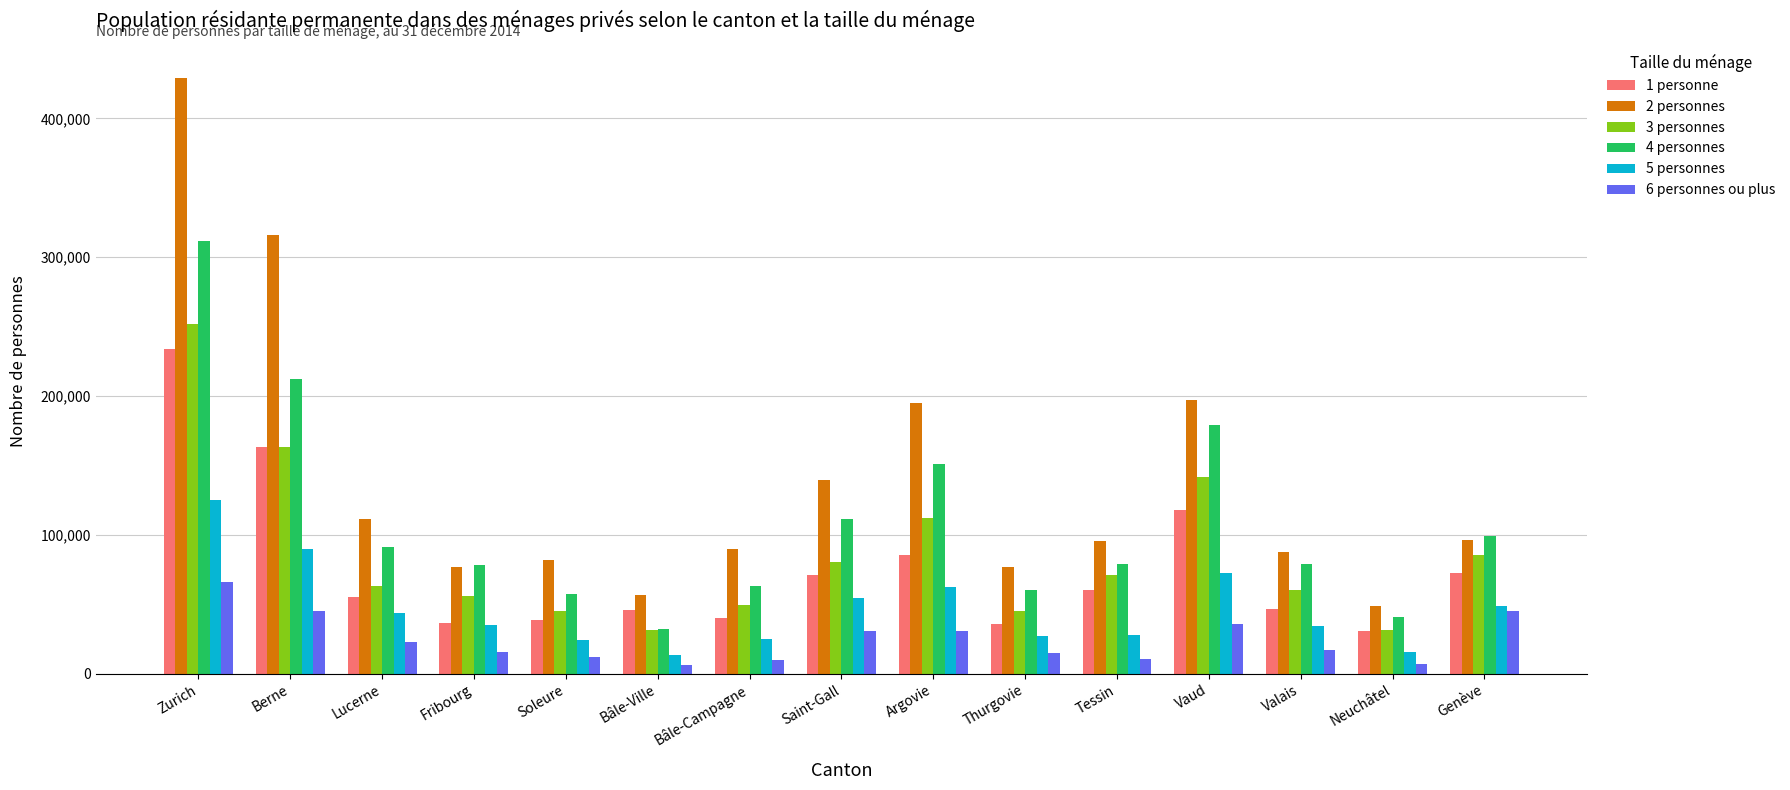

What is the spread (max minus min) of values at Genève?

54010